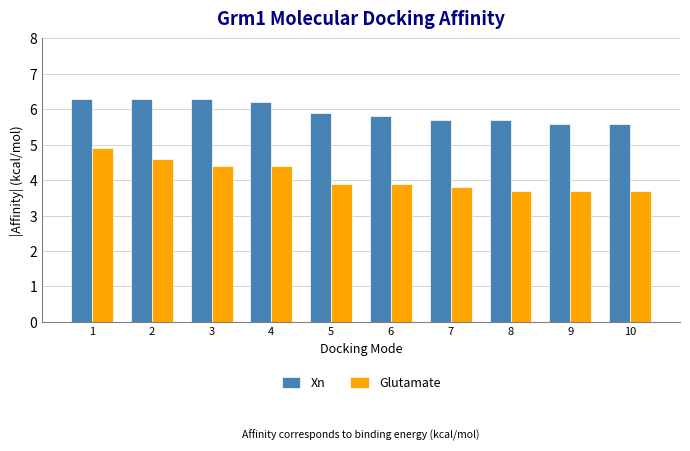

The value of Xn at 8 is 5.7. True or false?

True